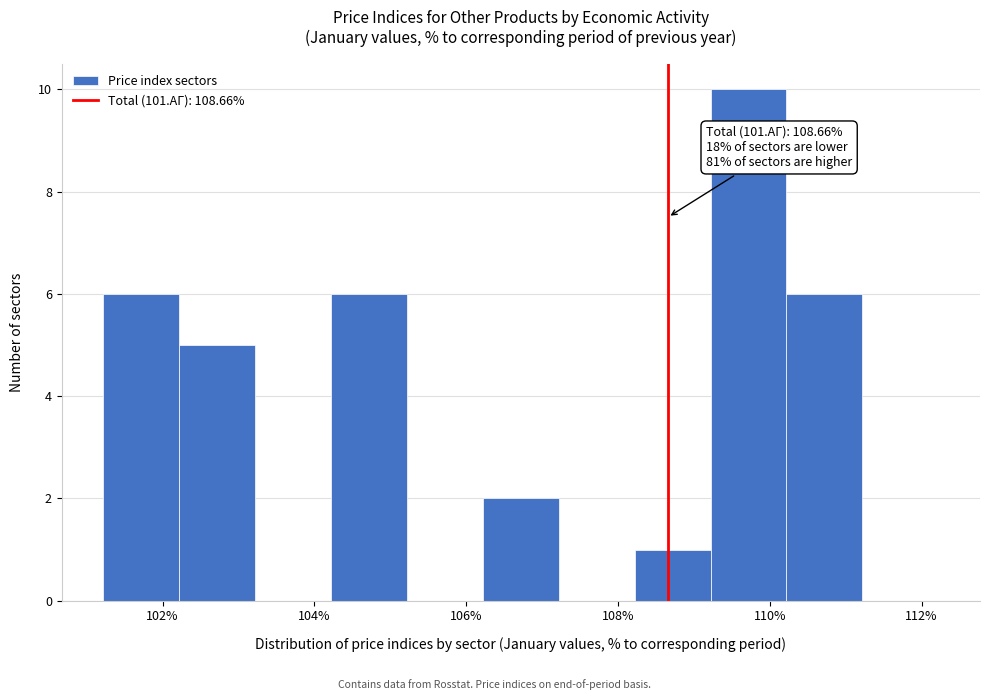

Which range on the x-axis has the tallest bar?

109.22 to 110.22